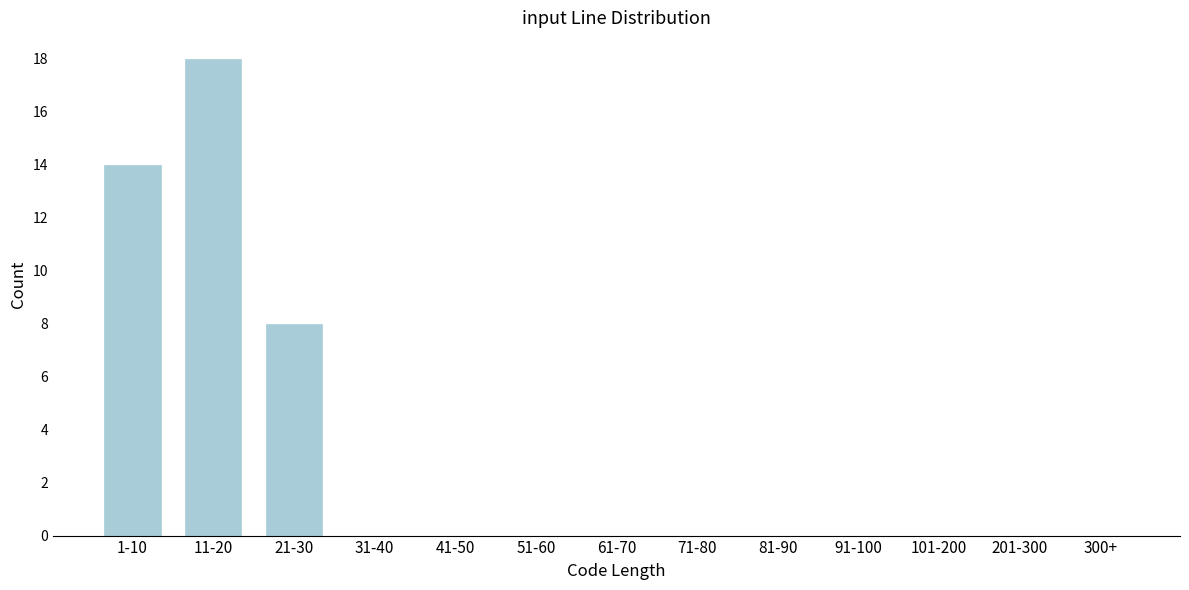

Reading left to right, list all the values displayed in this chart.

1-10=14	11-20=18	21-30=8	31-40=0	41-50=0	51-60=0	61-70=0	71-80=0	81-90=0	91-100=0	101-200=0	201-300=0	300+=0